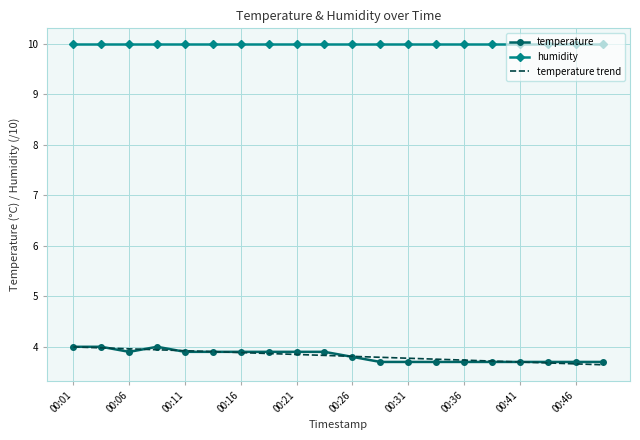

True or false: humidity and temperature trend intersect in this chart.

False